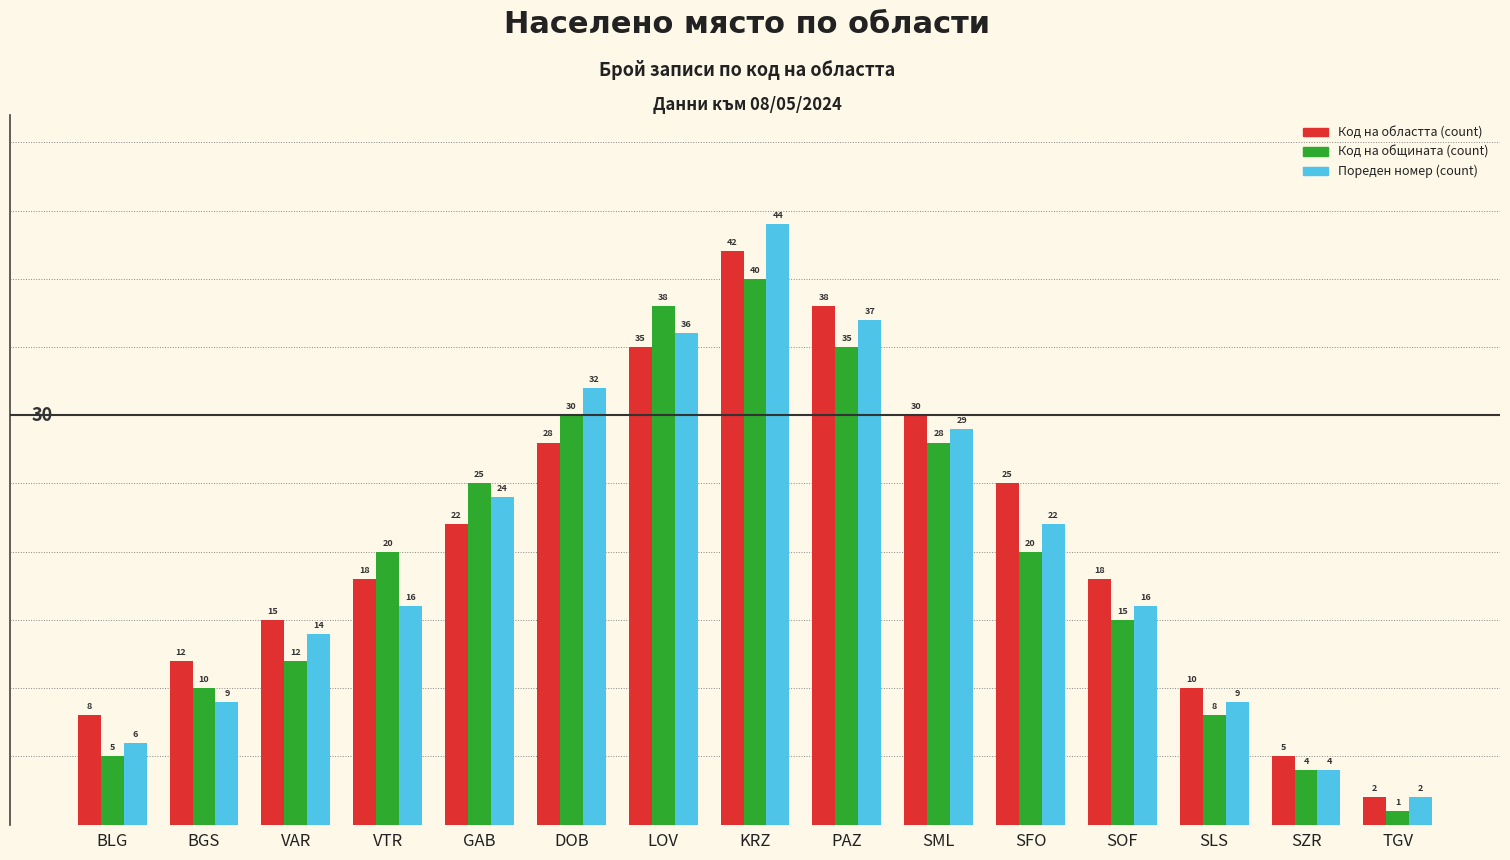

The value of Код на общината (count) at SFO is 20. True or false?

True